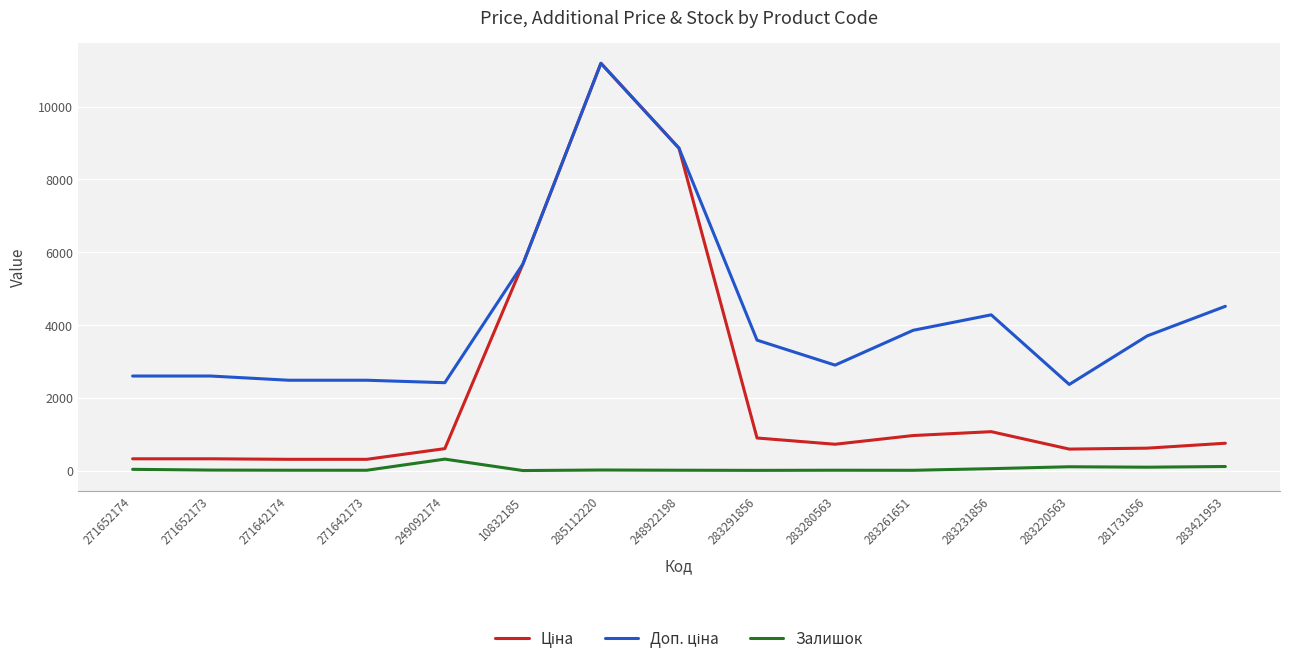

Is it true that Залишок equals 2.0 at 10832185?

True